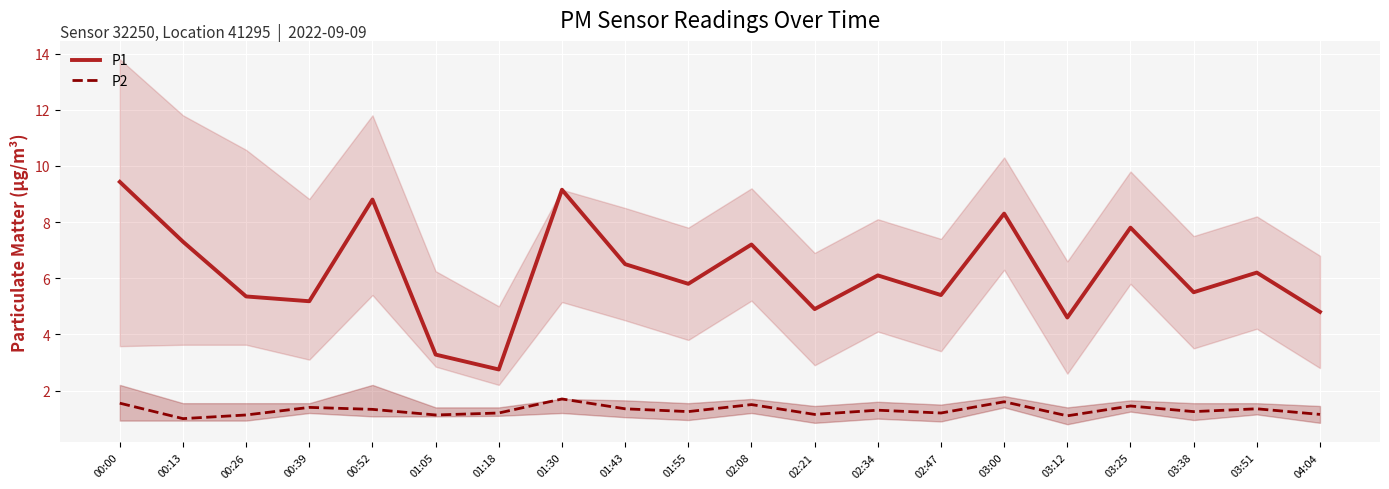

Which label corresponds to the largest value in the chart?

00:00